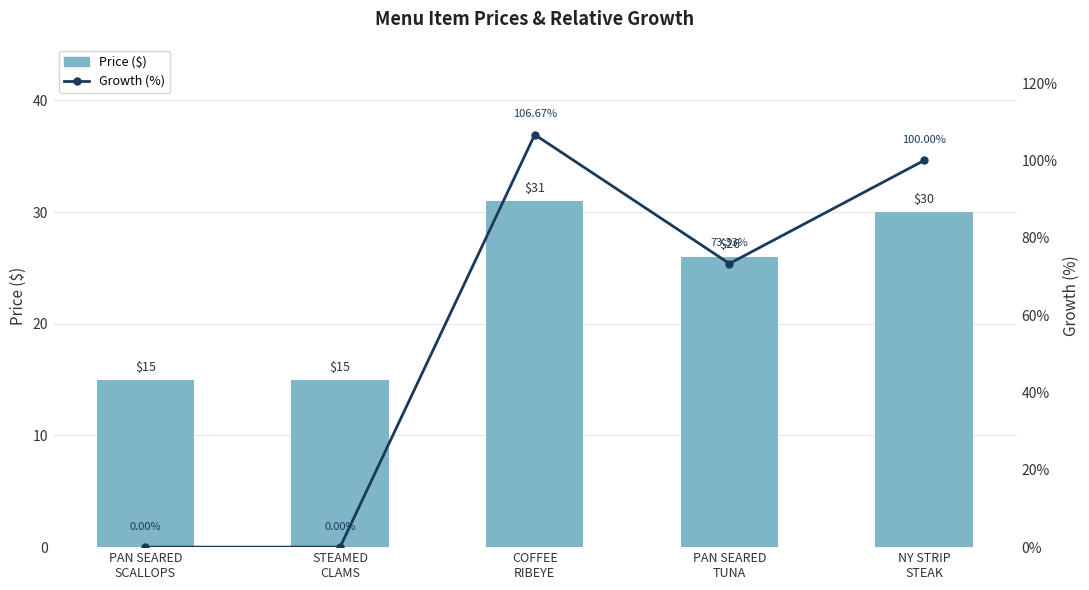

What are all the series names shown in the legend?

Price: $, Growth (%)